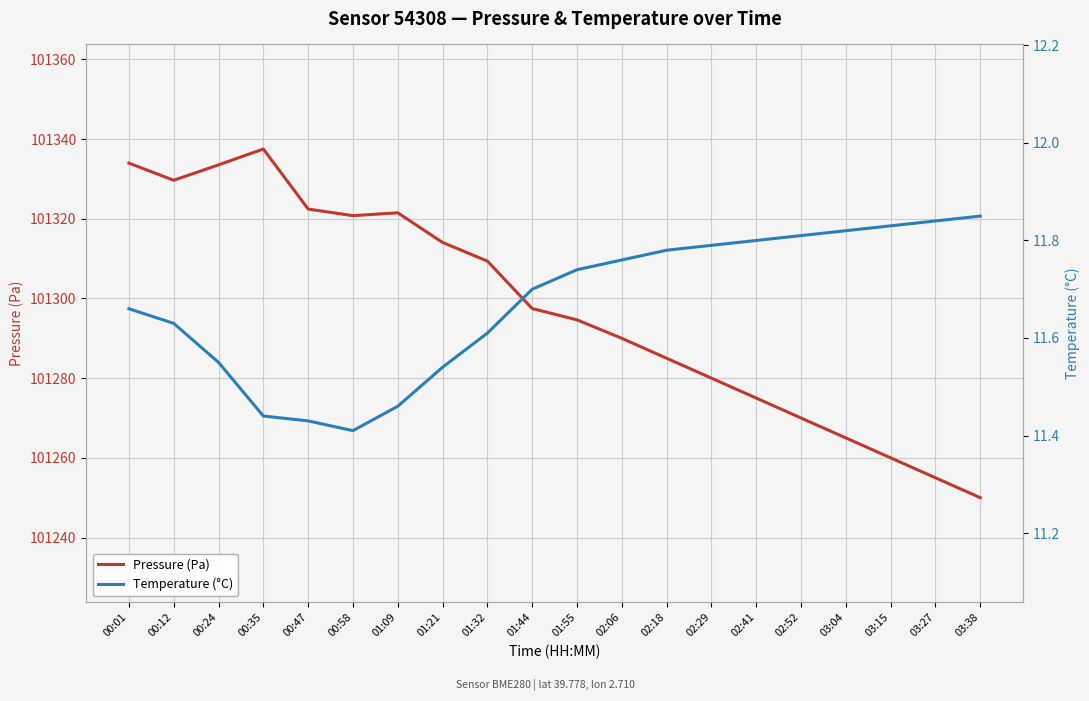

What is the average value of the Pressure (Pa) series?

101297.2